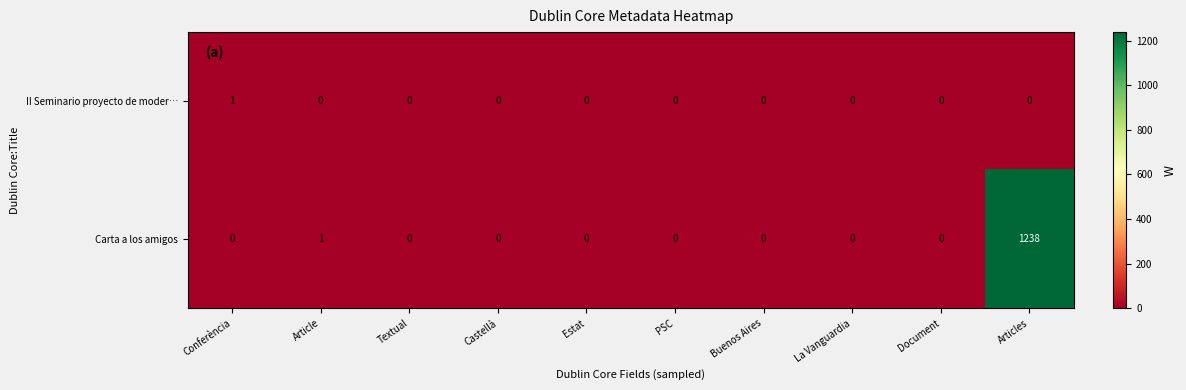

Count the II Seminario proyecto de moder… values in the range 0 to 1.

10